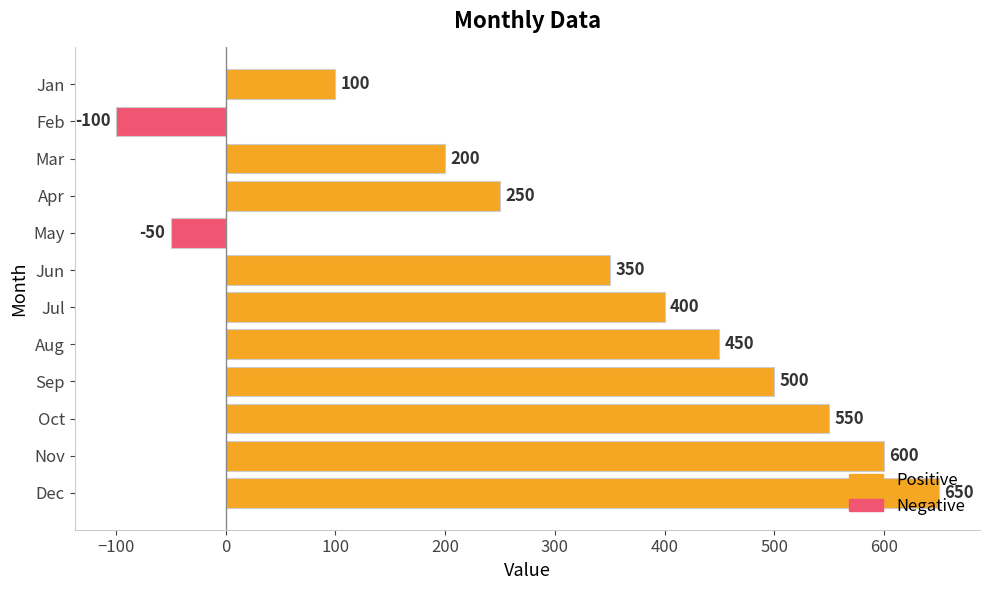

What is the value of the 8th bar from the top?

450